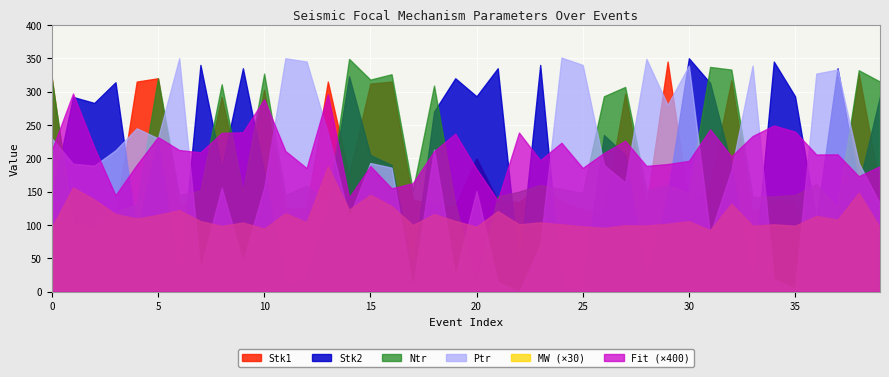

How many data points in Ntr are less than 152?

18